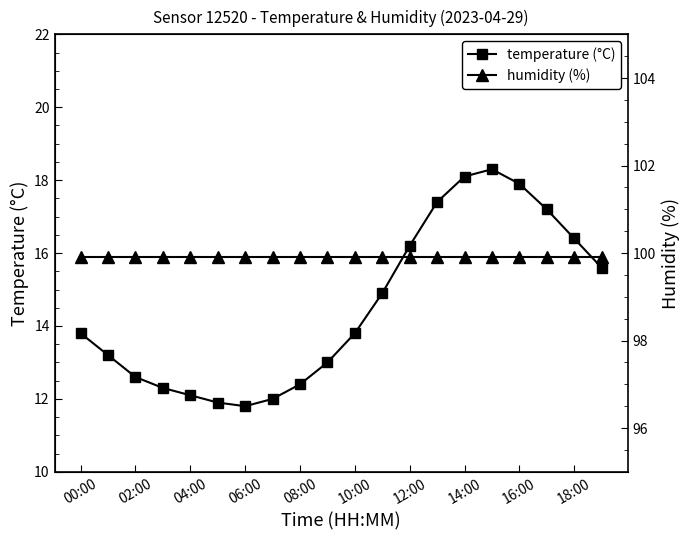

The value of temperature (°C) at 00:00 is 24.7. True or false?

False